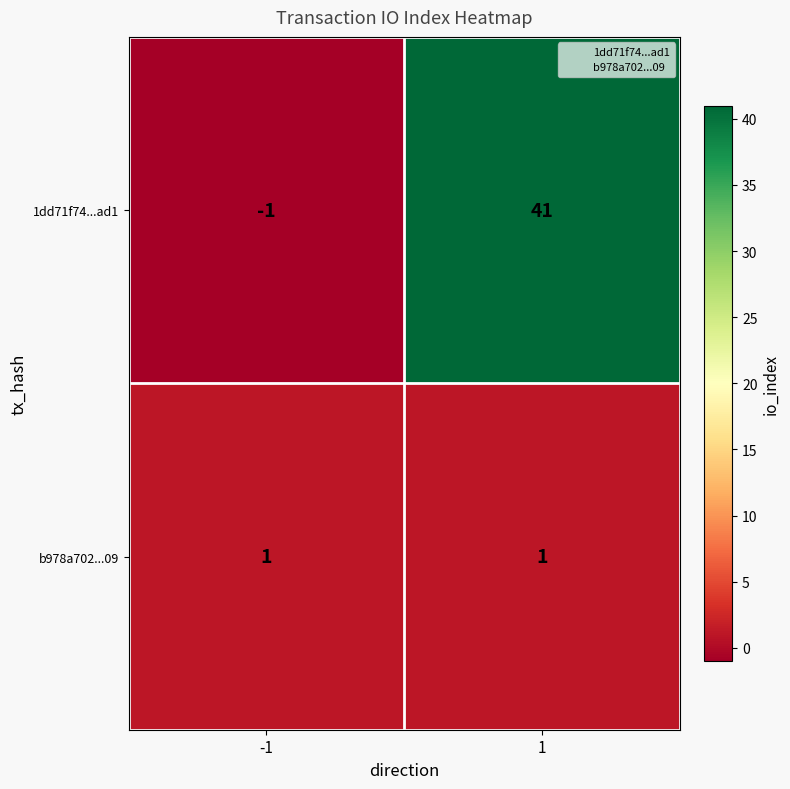

Is the value of b978a702...09 at 1 greater than the value of 1dd71f74...ad1 at -1?

Yes